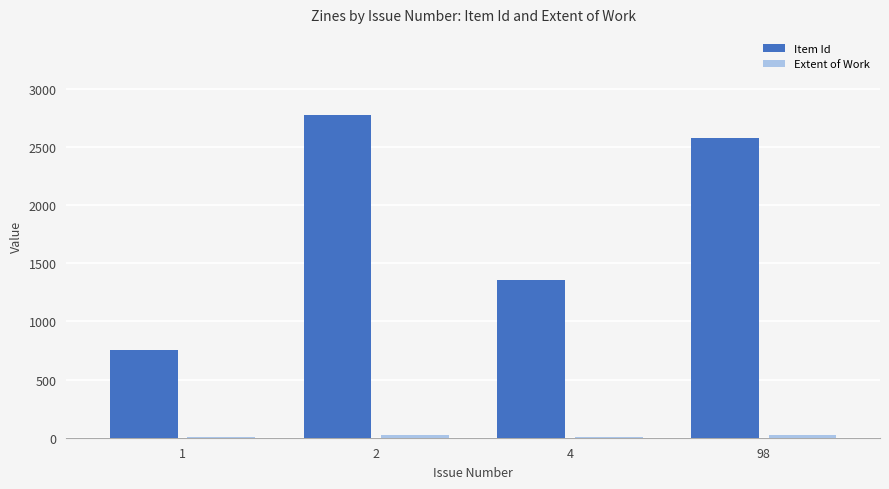

The value of Item Id at 98 is 2576. True or false?

True